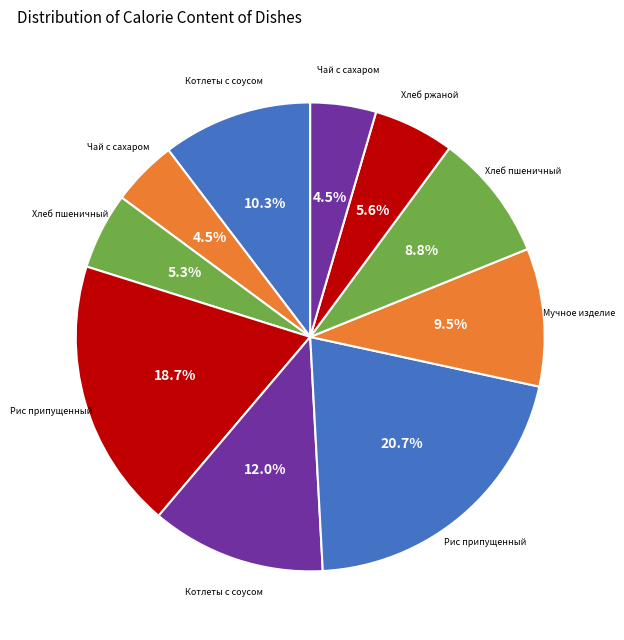

Which category has the smallest portion of the pie?

Чай с сахаром (Завтрак)